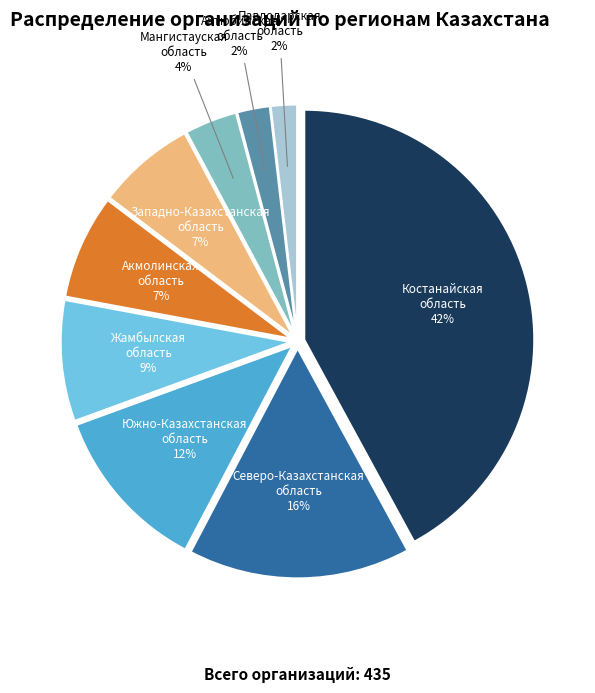

Is there a majority slice in this chart?

No